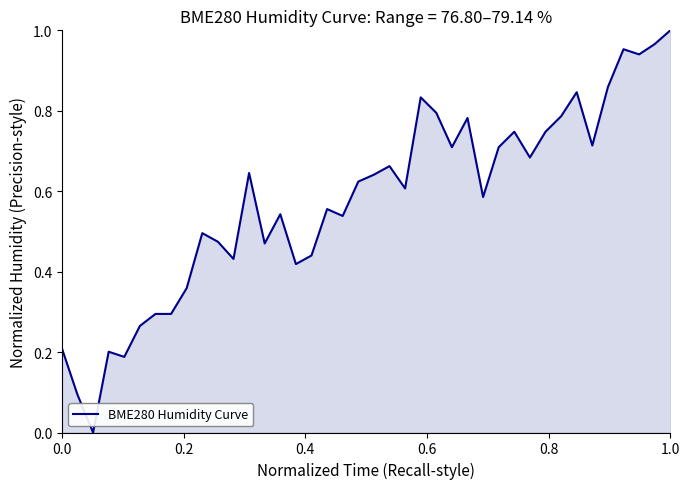

Does the chart display data point markers on the line(s)?

No